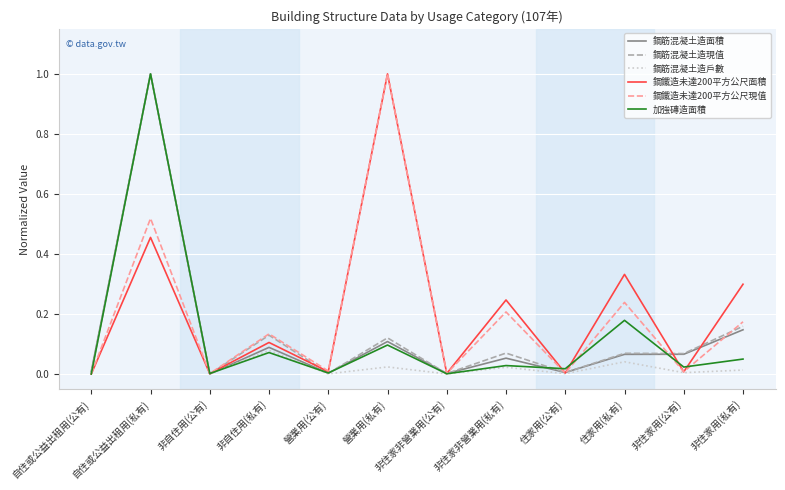

What is the difference between the maximum and minimum values in the 加強磚造面積 series?

1.0